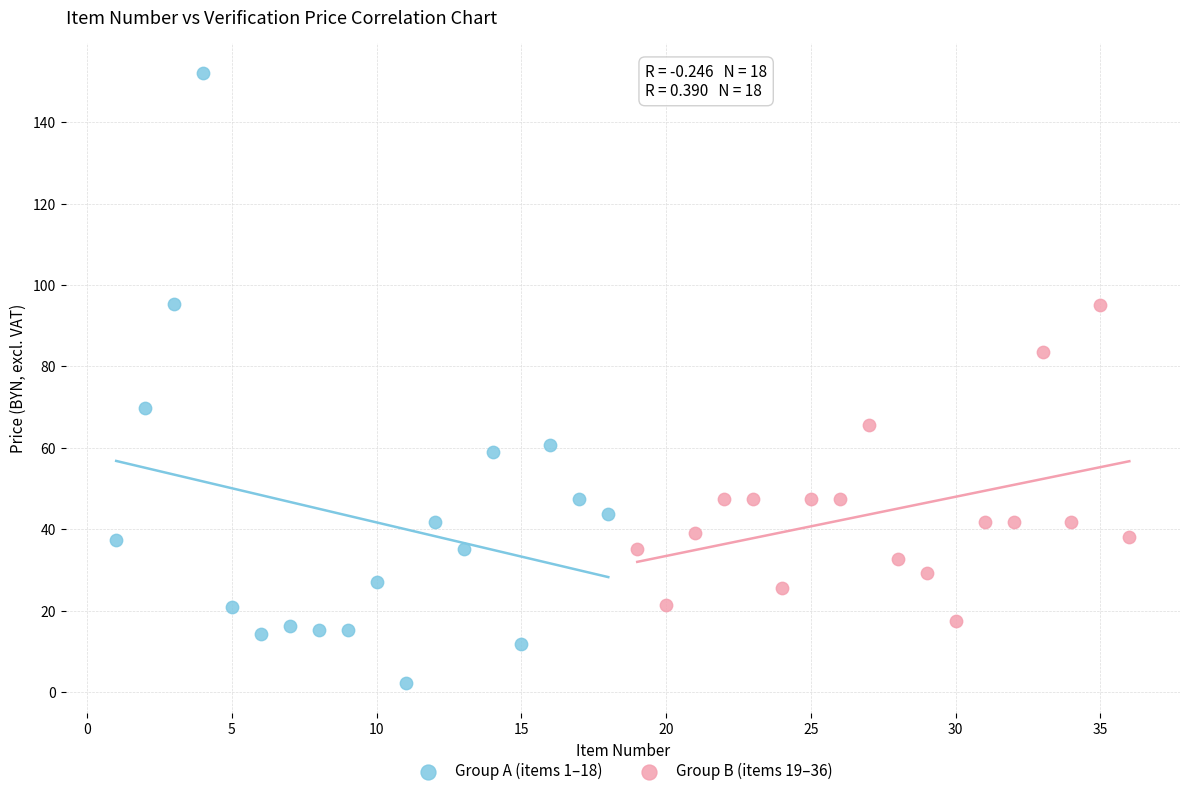

Which series reaches the minimum Y coordinate?

Group A (items 1–18)